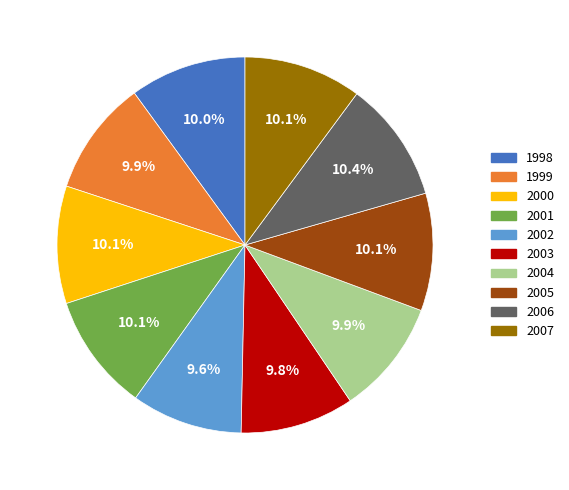

Does 2000 account for over 50% of the chart?

No